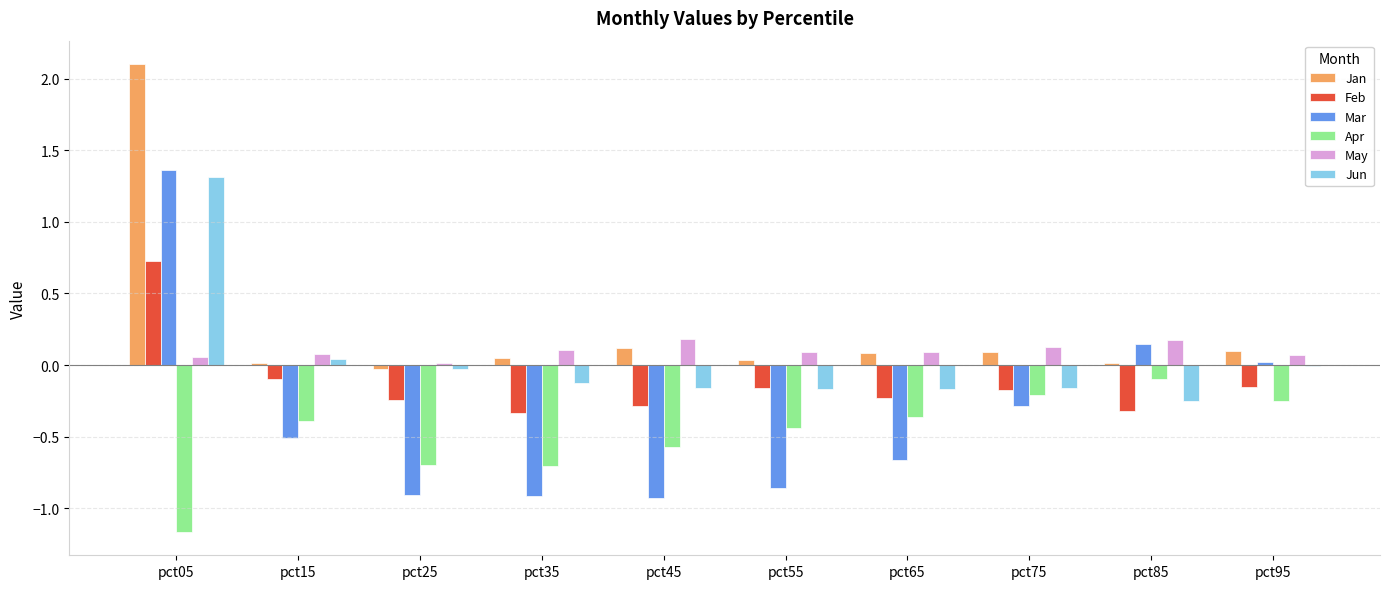

Which series has the largest total across all categories?

Jan